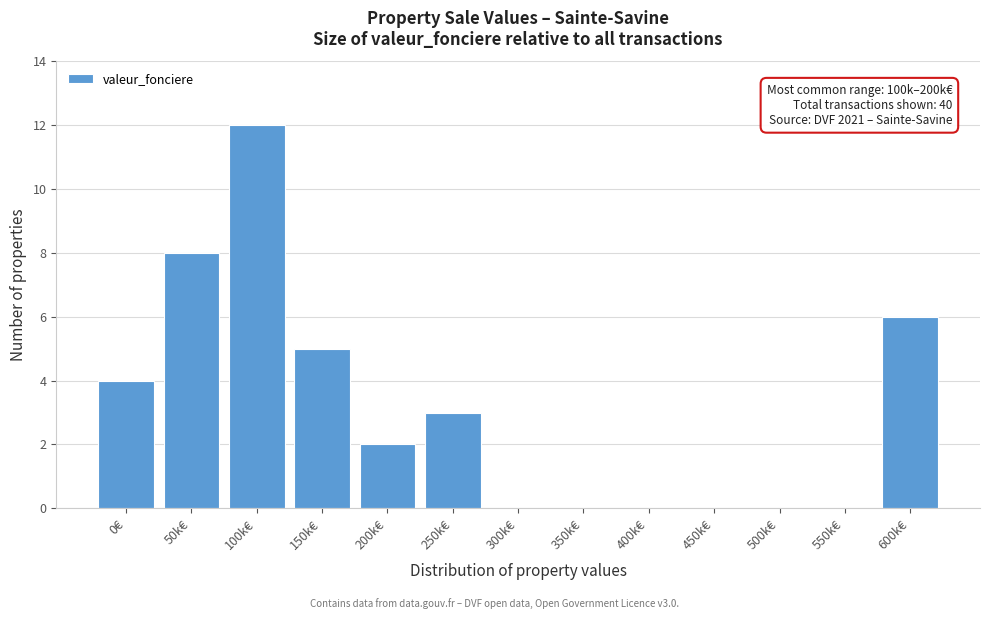

Reading right to left, what are all the values shown in this chart?

600k€=6	550k€=0	500k€=0	450k€=0	400k€=0	350k€=0	300k€=0	250k€=3	200k€=2	150k€=5	100k€=12	50k€=8	0€=4